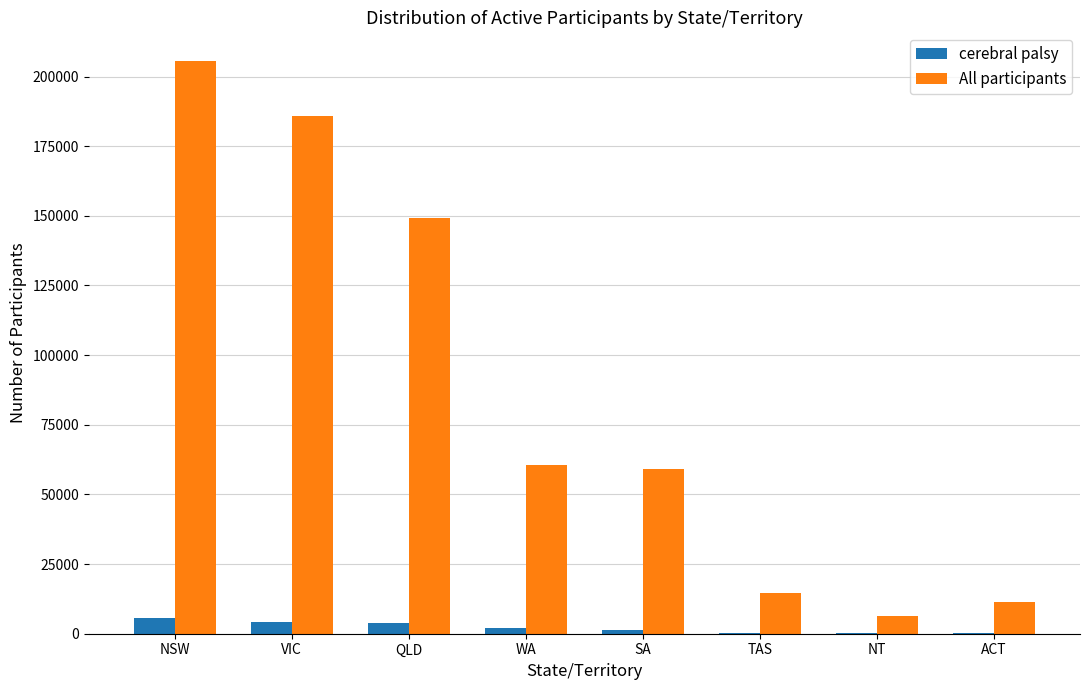

The All participants series shows 6270 at NT. True or false?

True